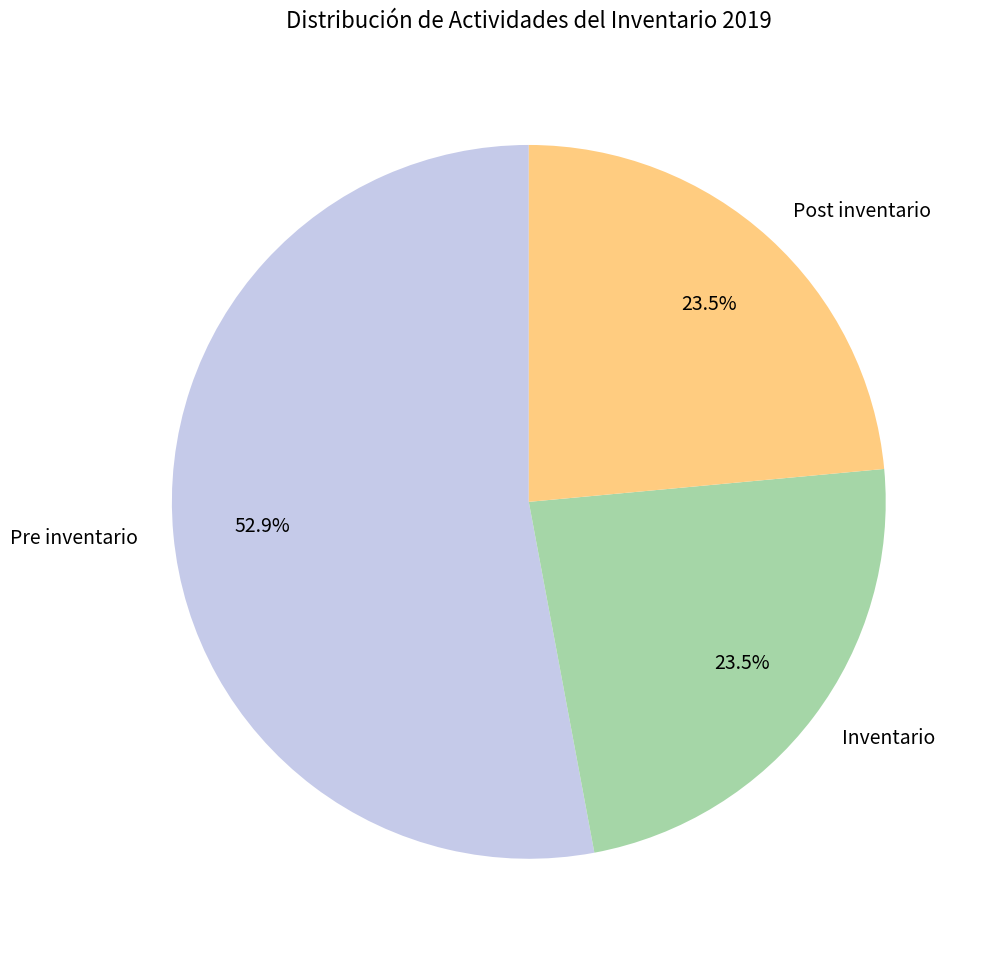

How many slices are in this pie chart?

3